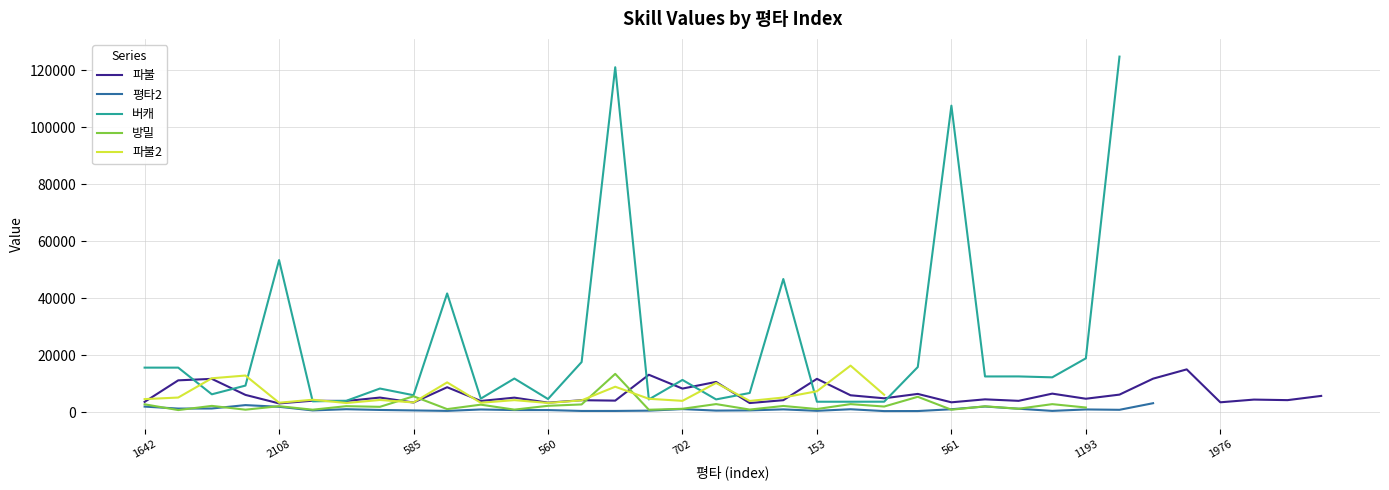

What is the spread (max minus min) of values at 15?

12596.0